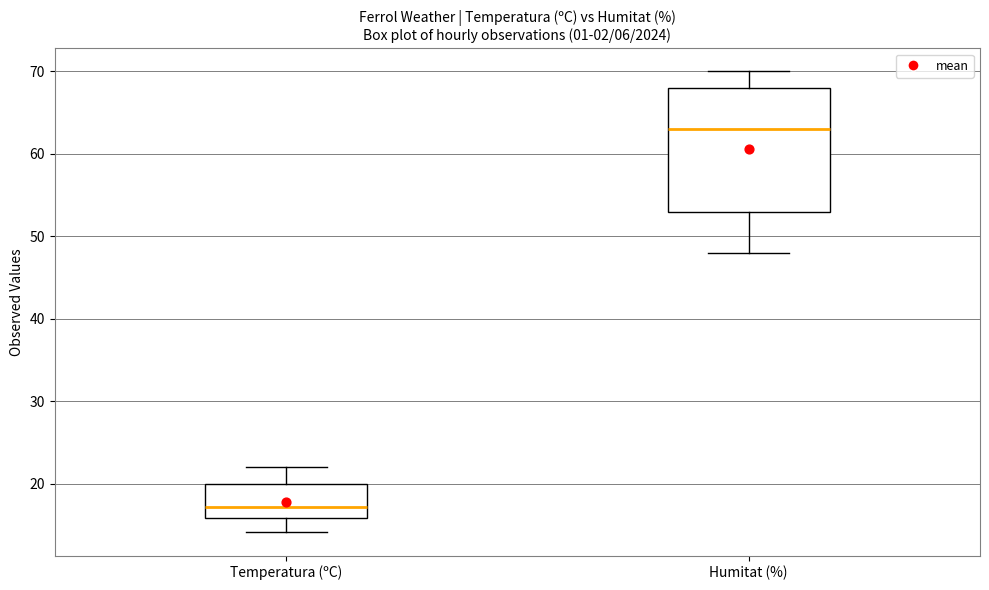

Which box has the highest median line?

Humitat (%)